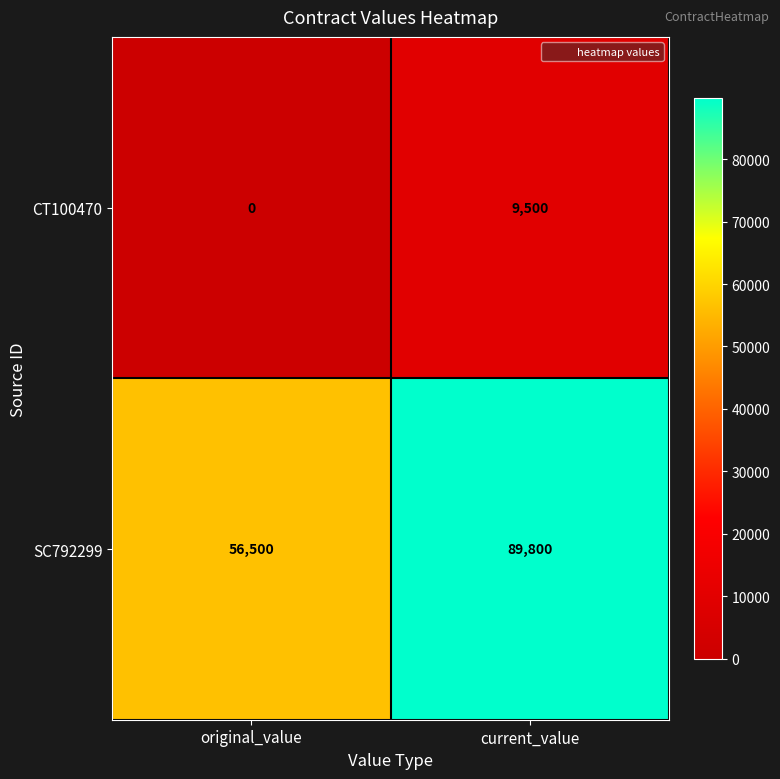

At which category does the chart reach its peak across all series?

current_value